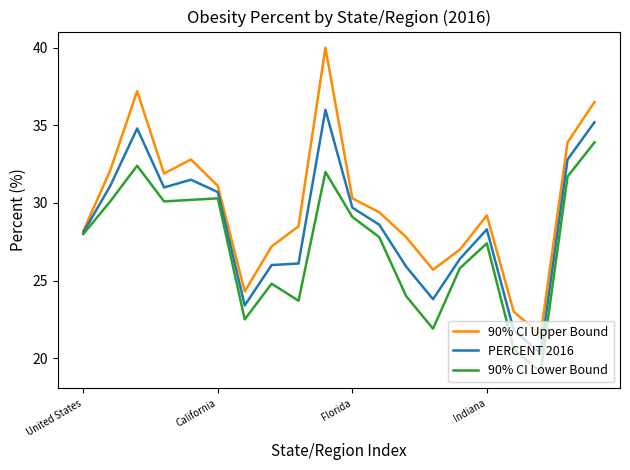

Which series has the largest total across all categories?

90% CI Upper Bound